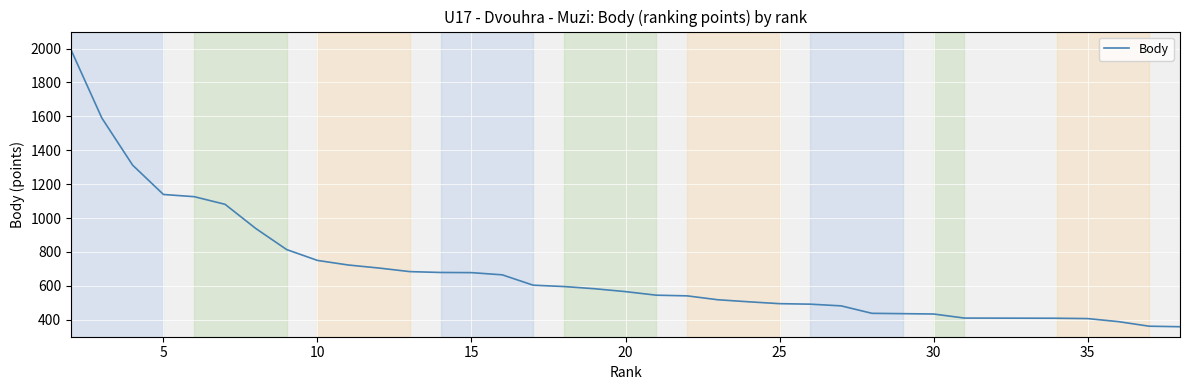

Reading right to left, extract all data points from this chart.

359	362	389	407	409	410	410	410	434	436	438	482	492	495	506	518	541	545	566	583	596	604	665	678	679	684	705	723	750	814	938	1081	1126	1139	1312	1590	1992